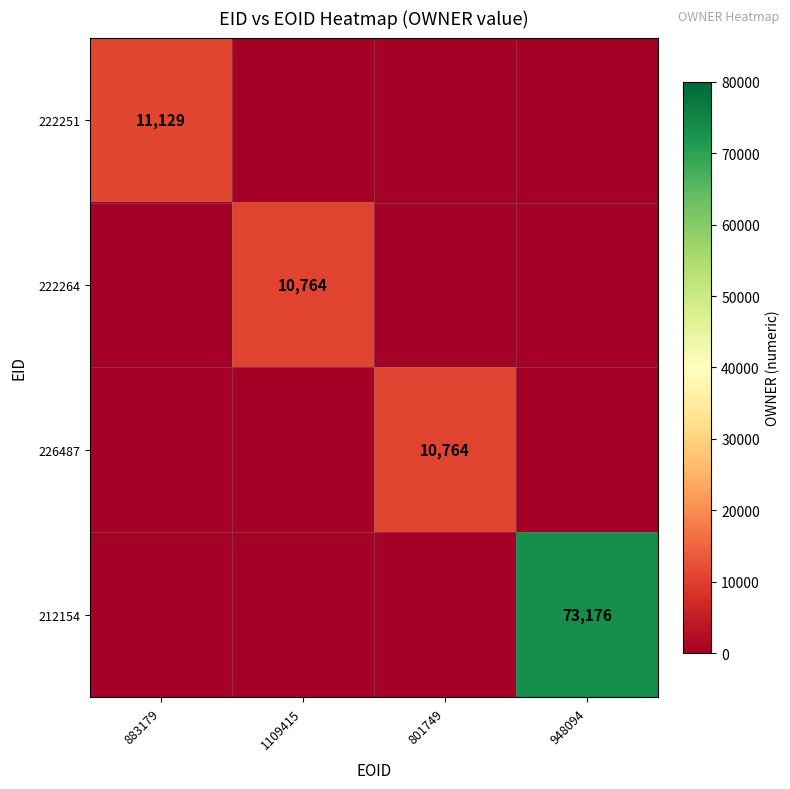

The 212154 series shows 42423 at 948094. True or false?

False